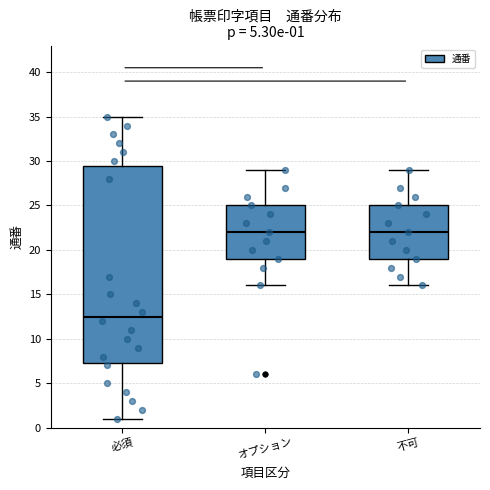

Comparing the boxes themselves (not the whiskers), which one is the tallest?

必須